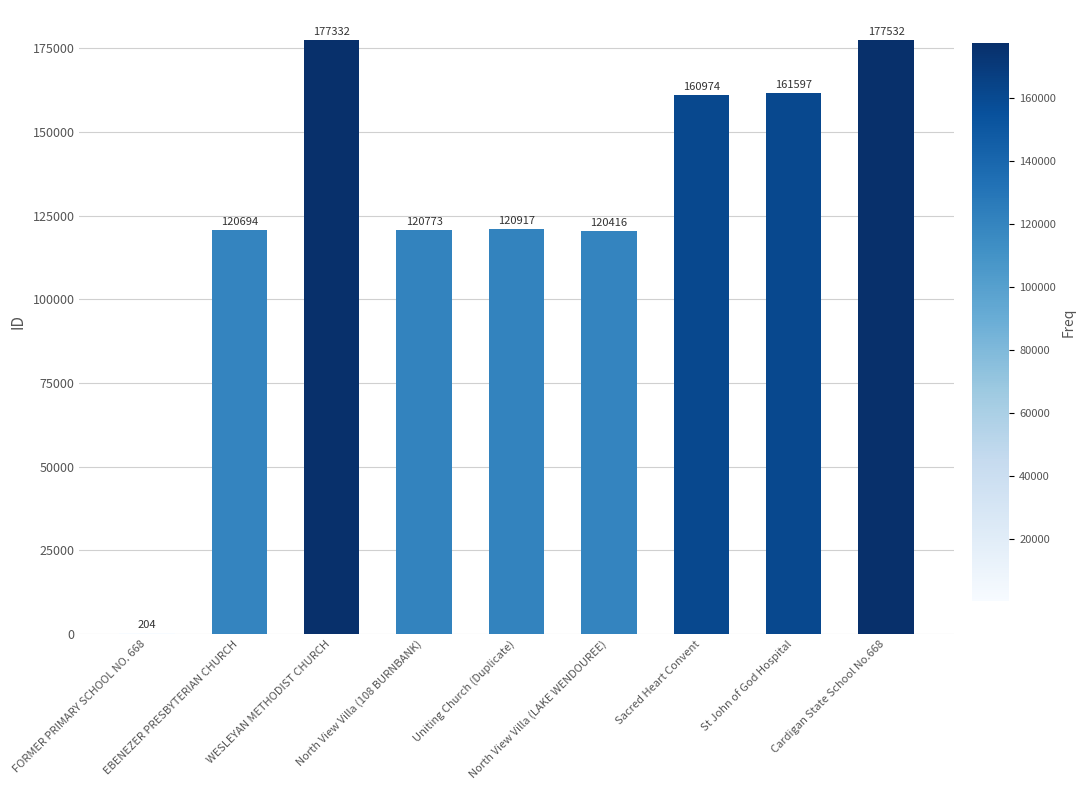

What is the ratio of the value at Sacred Heart Convent to the value at EBENEZER PRESBYTERIAN CHURCH?

1.3